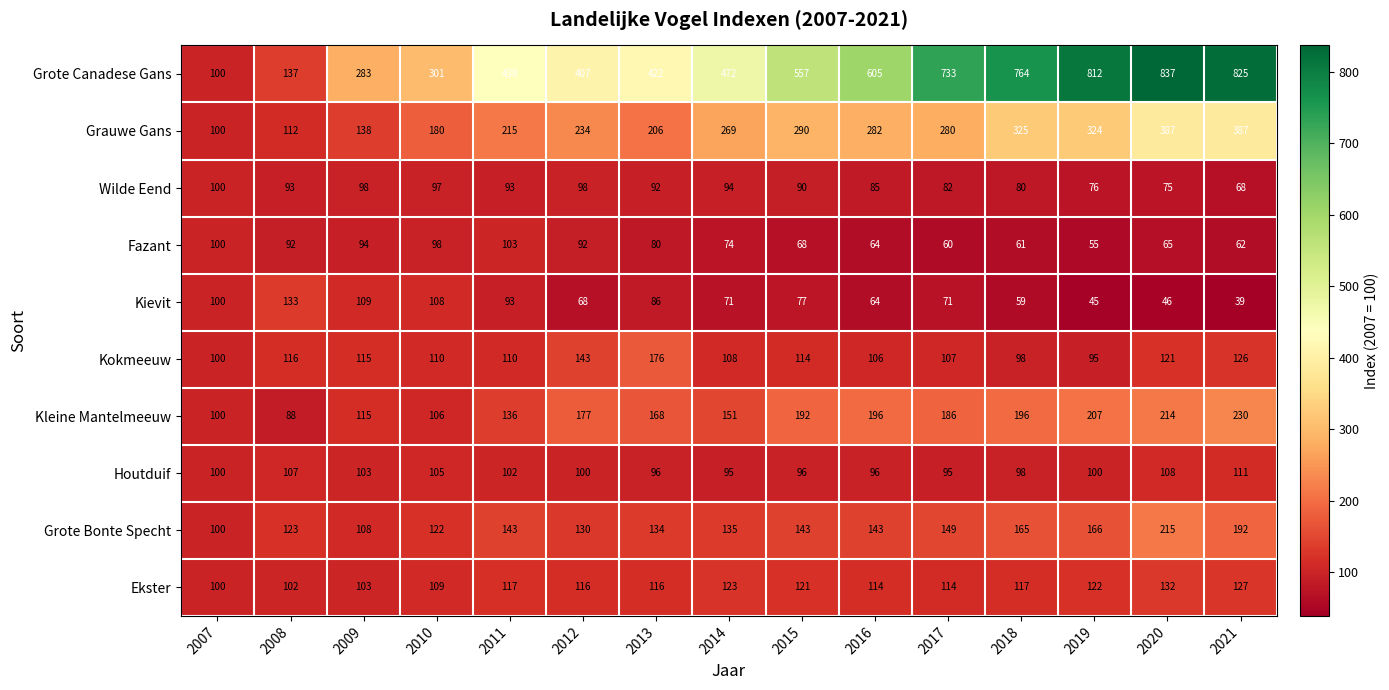

At which category does the chart reach its peak across all series?

2020